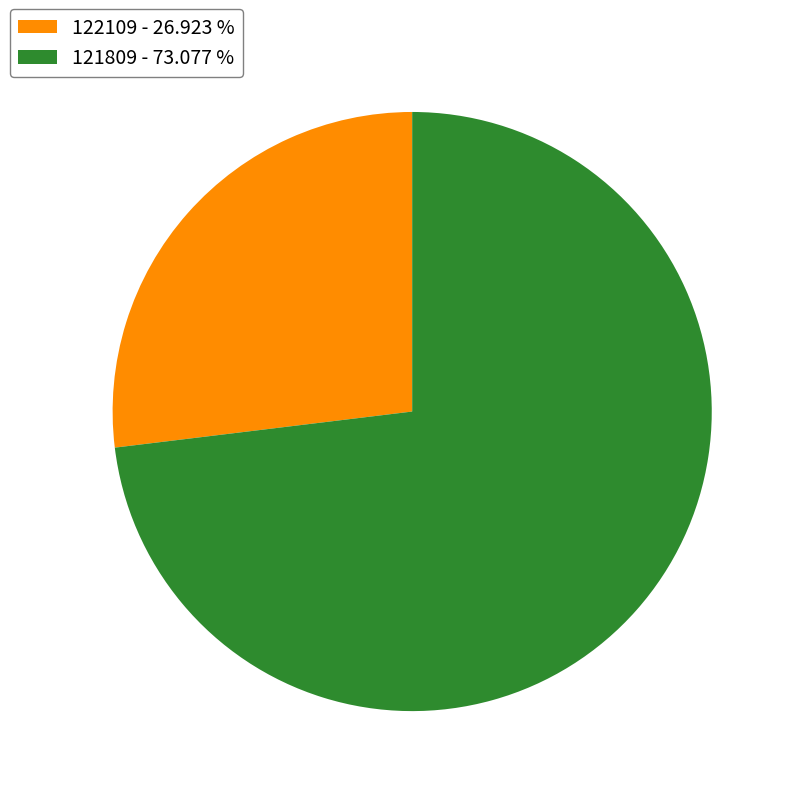

Which category has the smallest portion of the pie?

122109